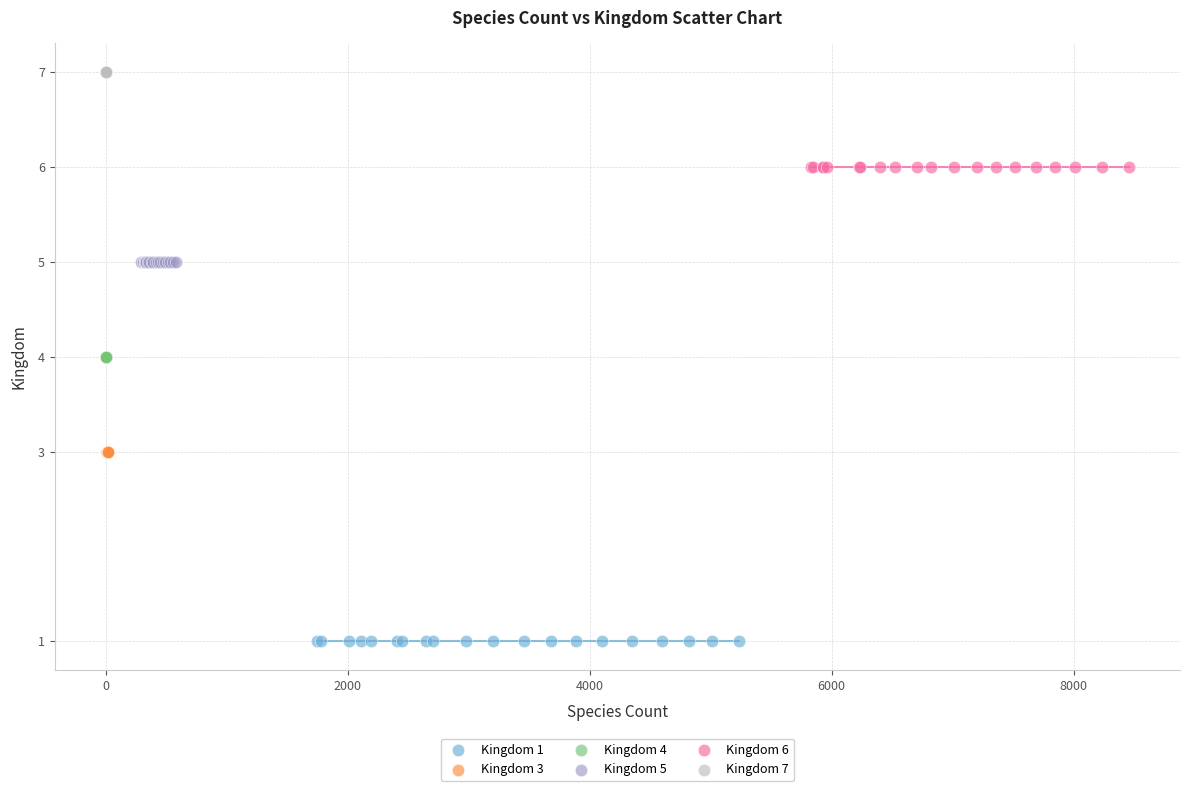

Which series reaches the minimum Y coordinate?

Kingdom 1